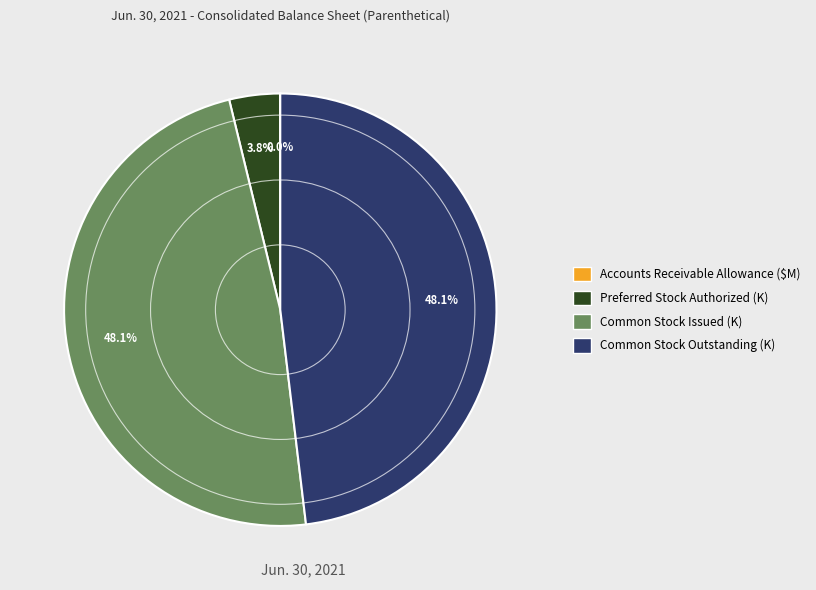

Is there a majority slice in this chart?

No